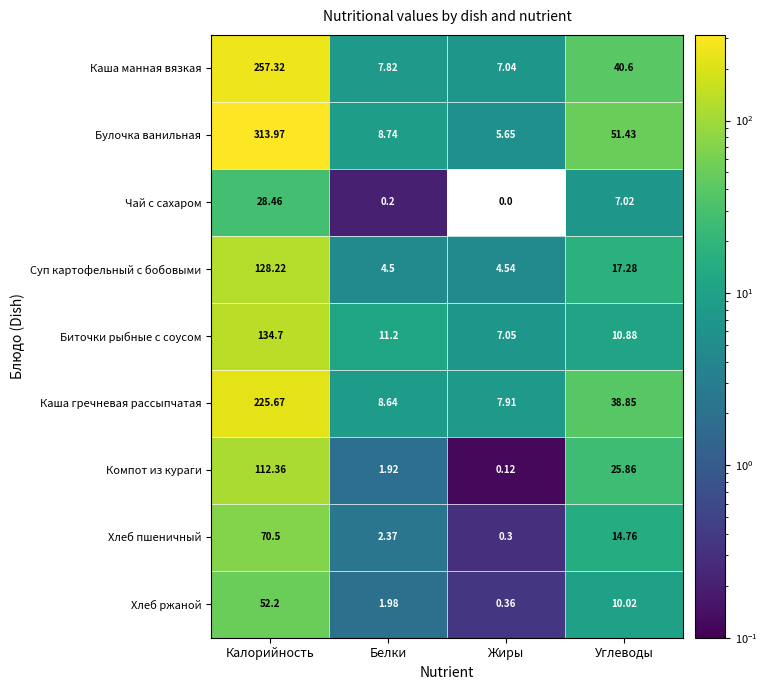

Which series changed the most between Калорийность and Углеводы?

Булочка ванильная